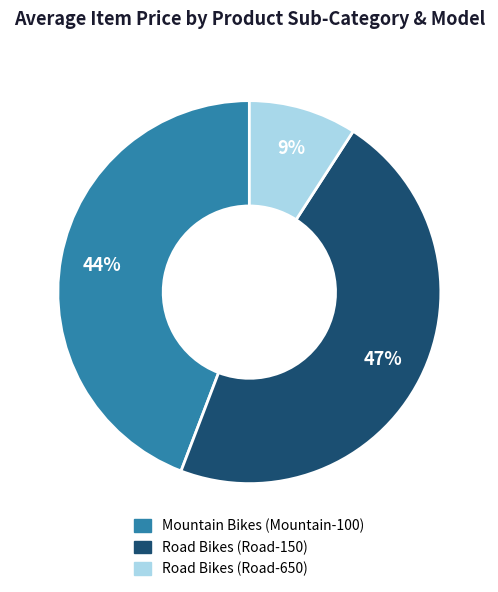

Do Road Bikes (Road-650) and Mountain Bikes (Mountain-100) together represent more than half of the pie?

Yes